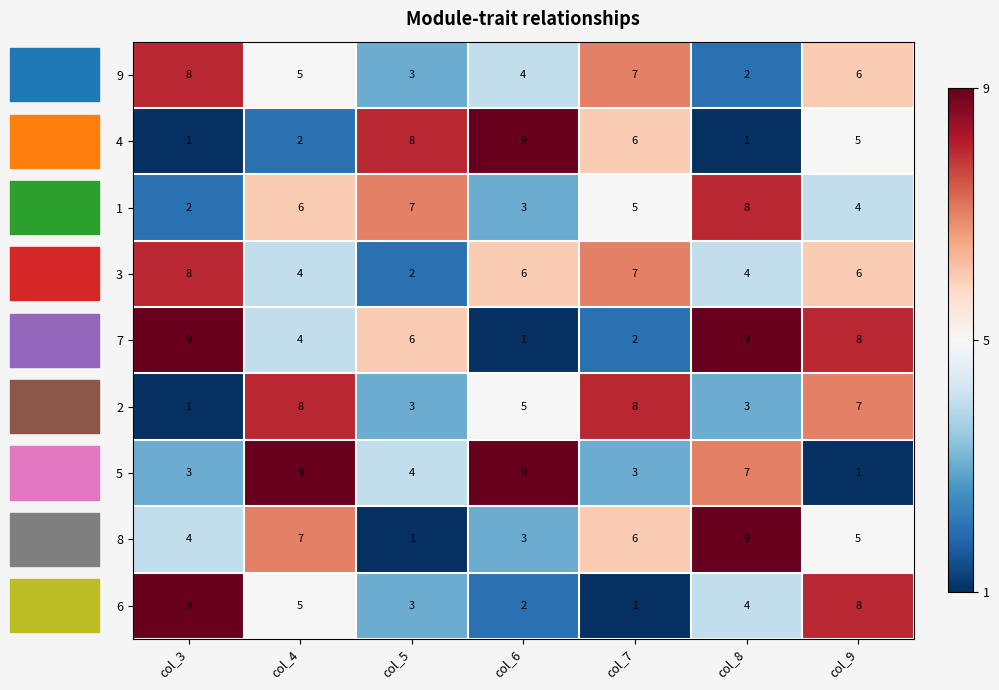

Which category has the highest value in the 1 series?

col_8